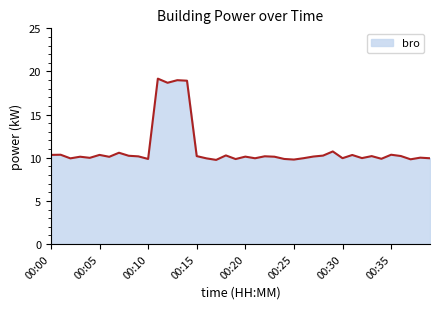

What is the greatest value displayed?

19.2